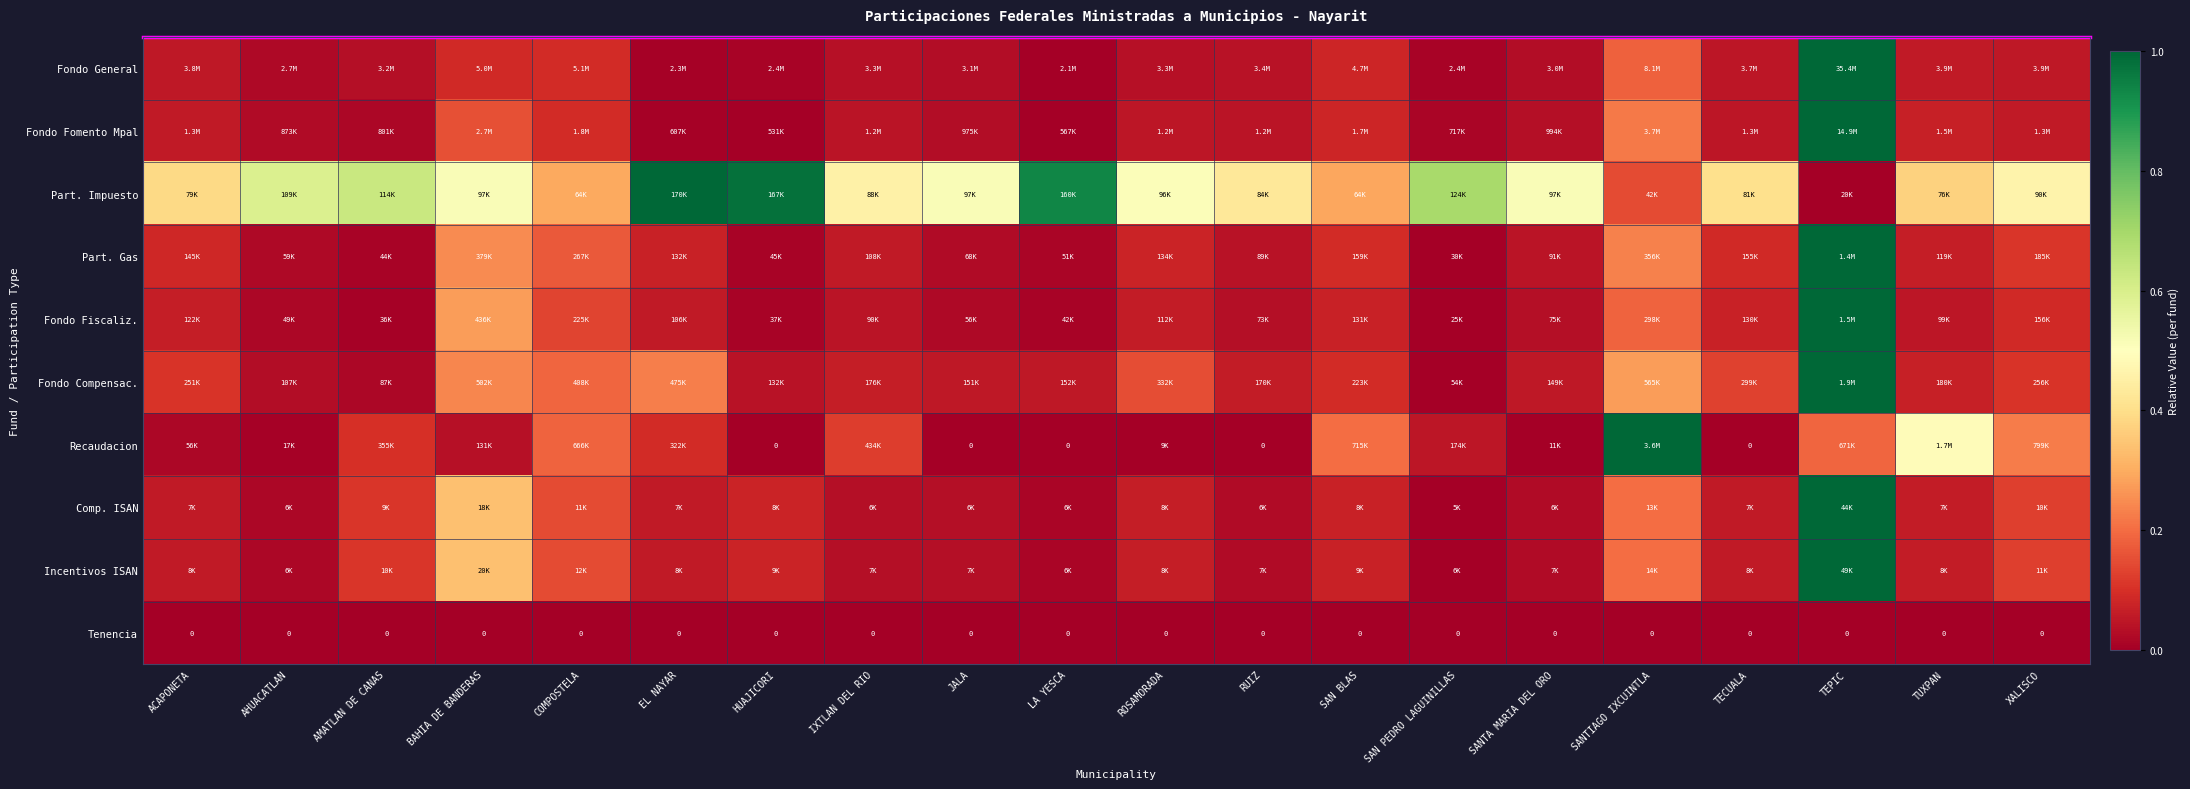

What is the maximum value shown in the chart?

1.0